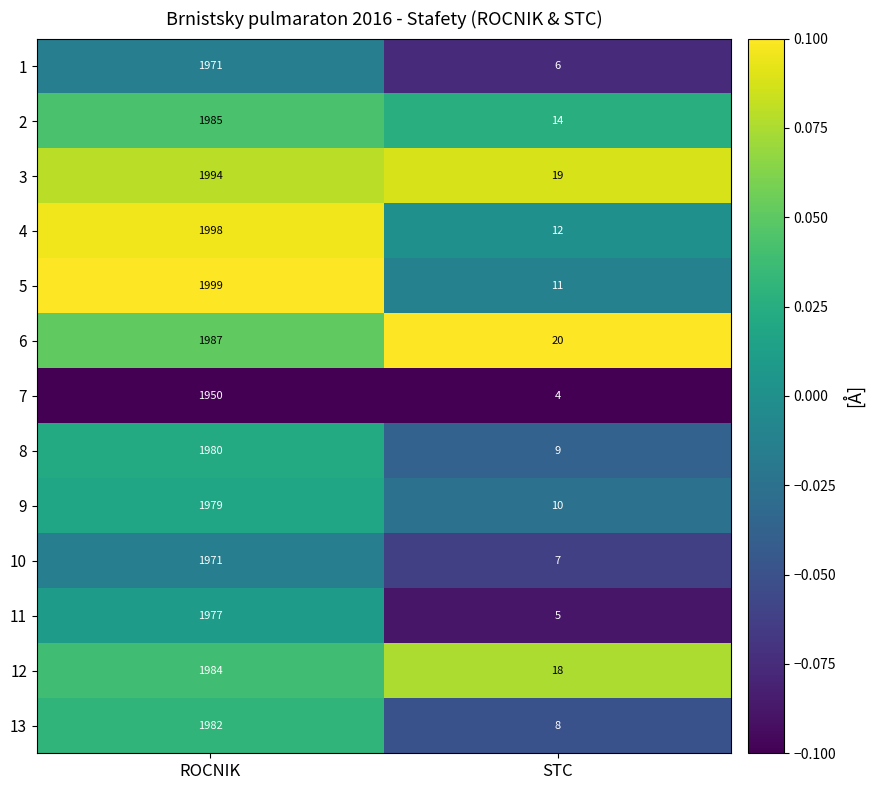

What is the approximate value of 11 at ROCNIK, to the nearest 100?

2000